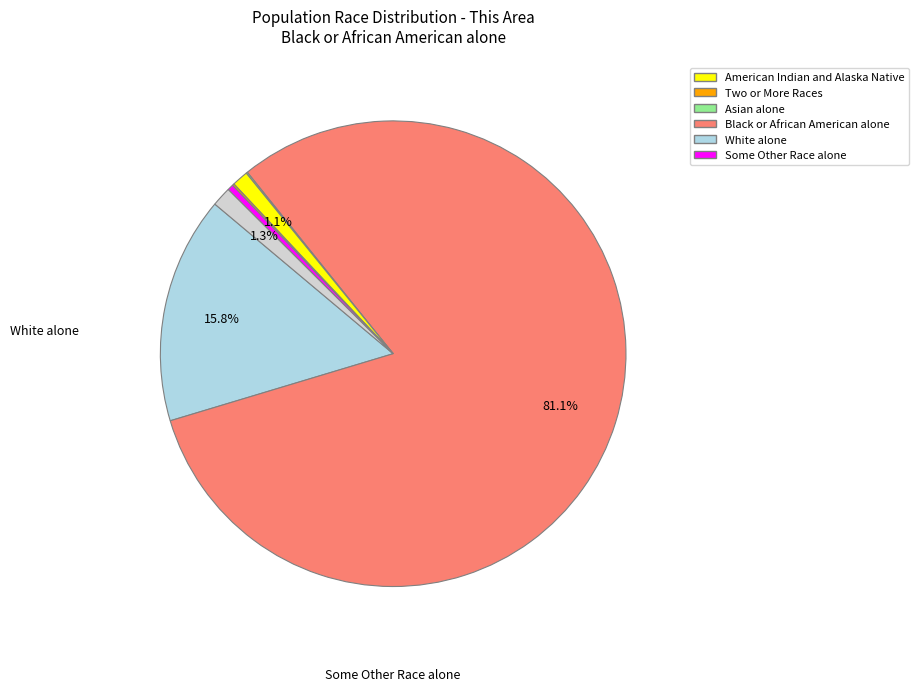

Is there a majority slice in this chart?

Yes